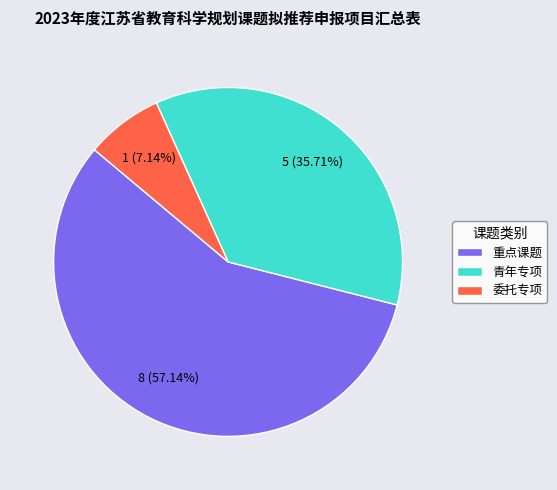

To the nearest percent, what is the difference between the largest and smallest slice percentages?

50%